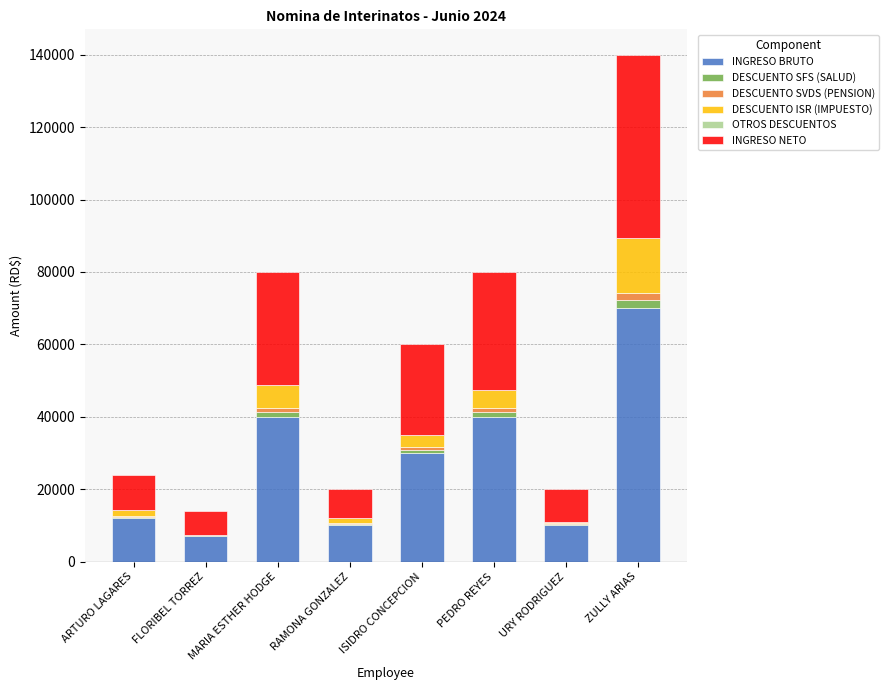

What is the sum of all INGRESO BRUTO values?

219000.0